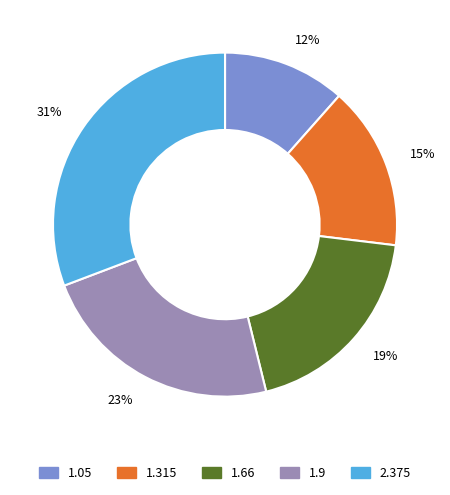

Is it true that 19% is 19% of the pie?

True